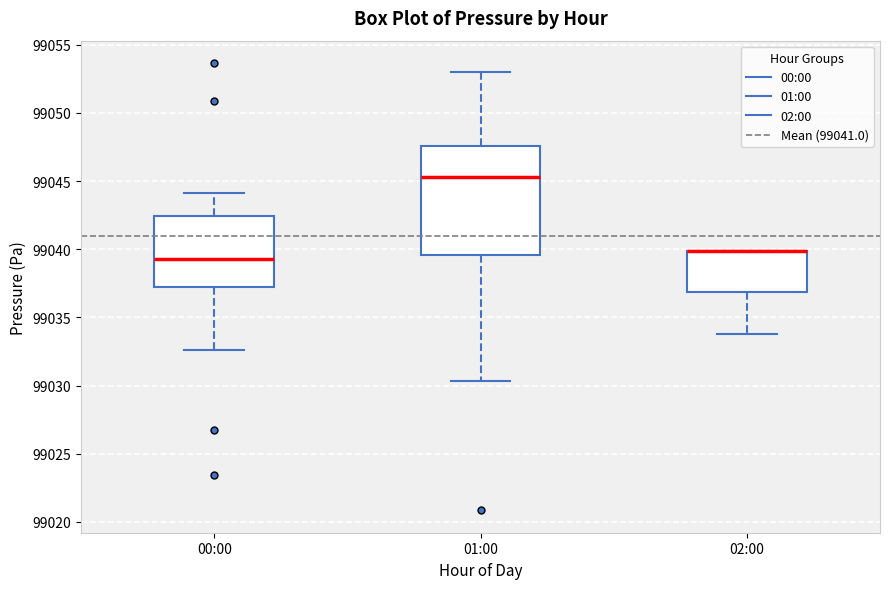

Which box is the tallest, from its lower edge to its upper edge?

01:00